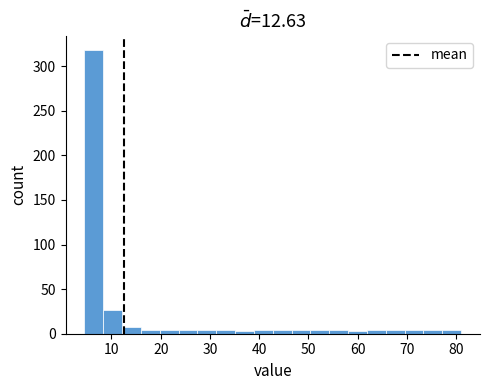

Around what value on the x-axis is the tallest bar? Give the approximate position of its centre, as read against the axis.

6